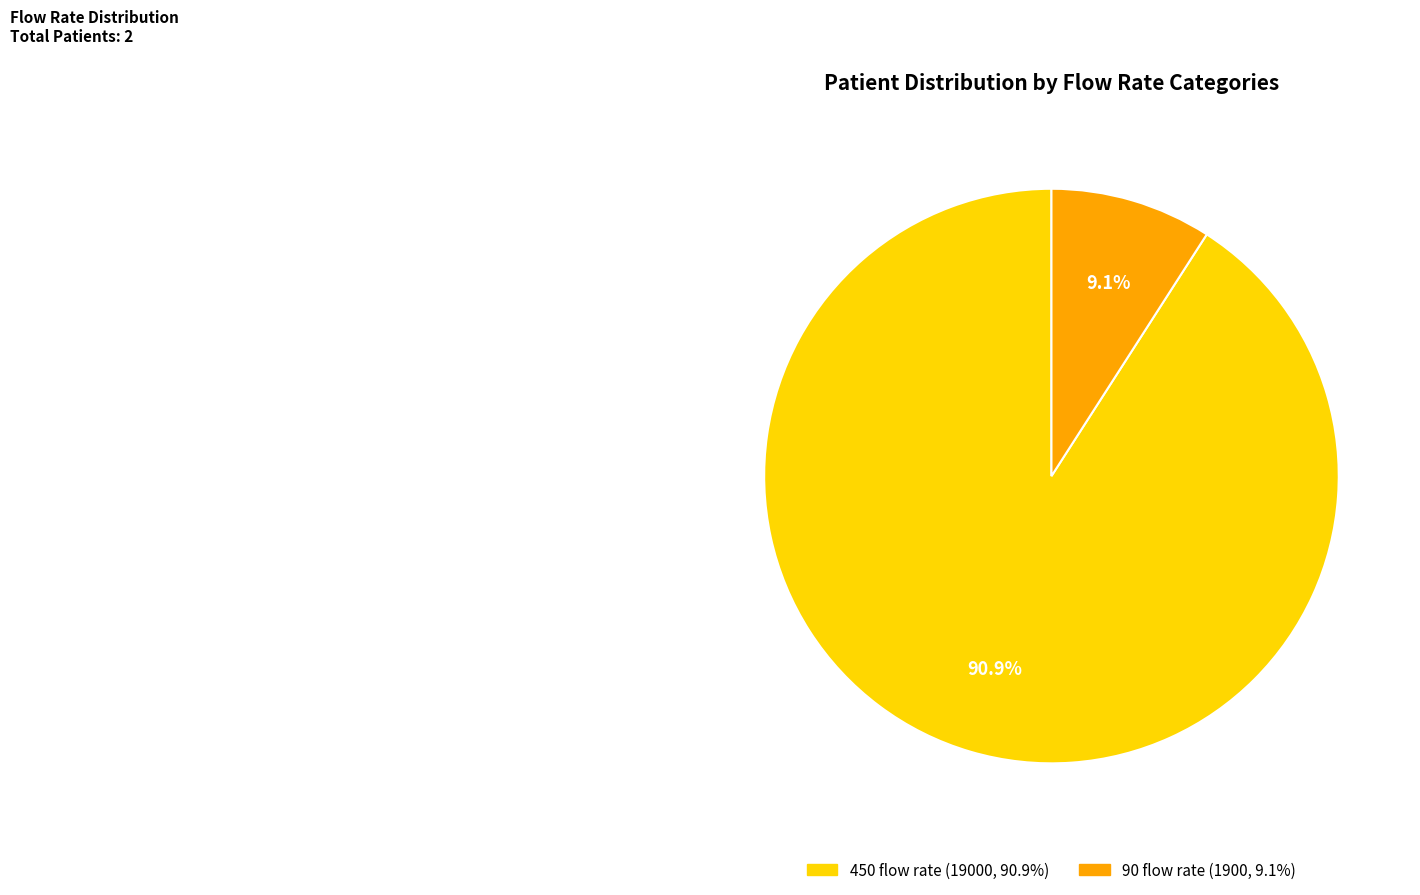

To the nearest percent, what is the difference between the largest and smallest slice percentages?

82%